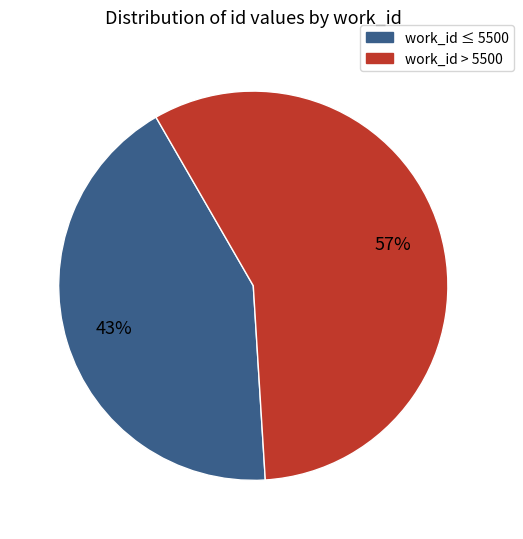

Is there any slice that represents more than half of the pie?

Yes